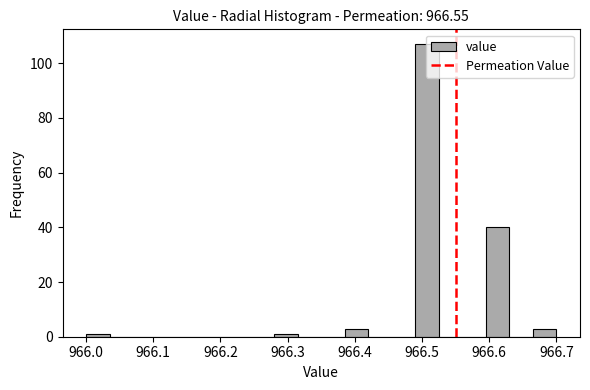

Around what value on the x-axis is the tallest bar? Give the approximate position of its centre, as read against the axis.

966.51